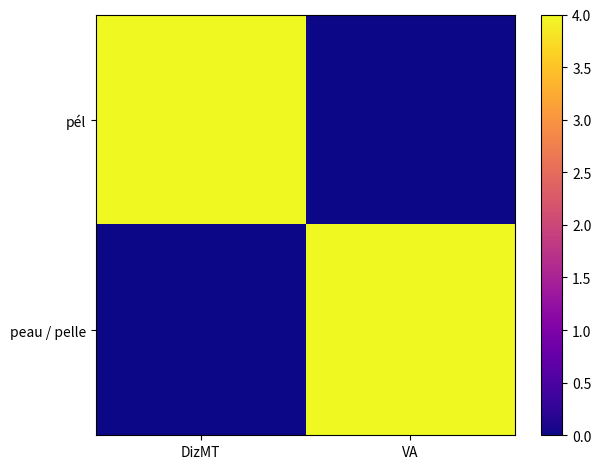

Which series has the largest range (max minus min)?

pél